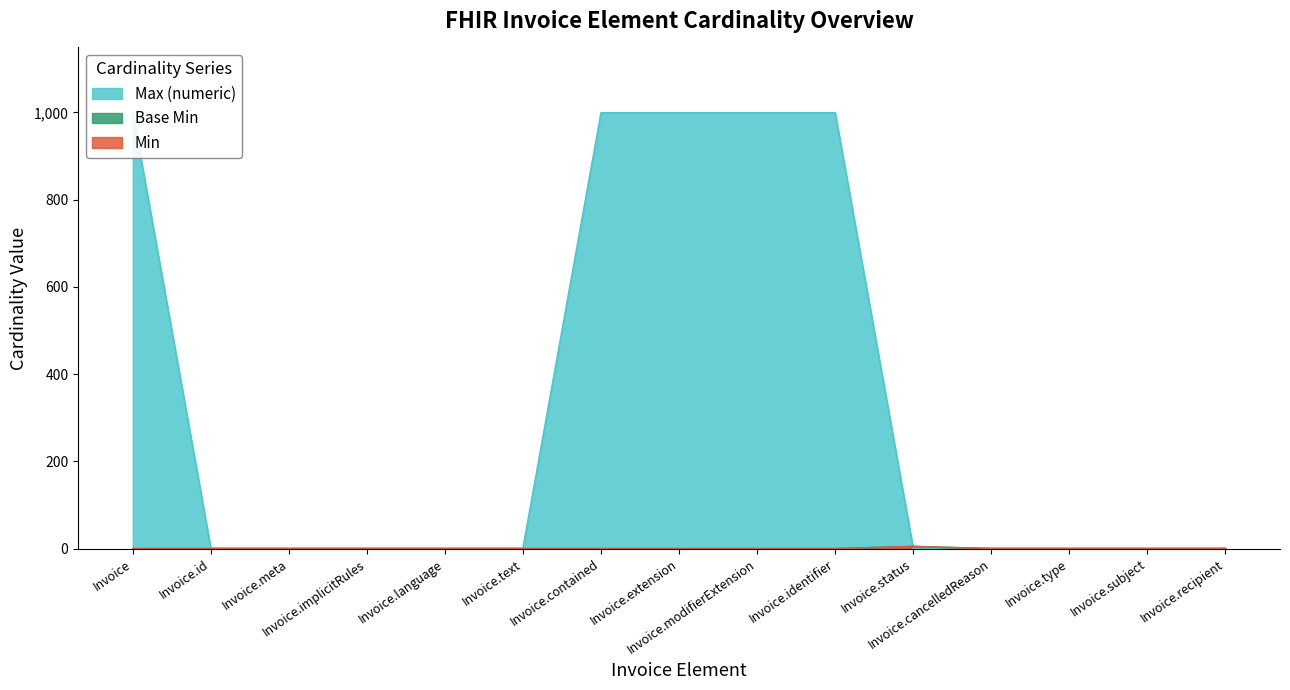

Is it true that Max (numeric) equals 1 at Invoice.id?

False